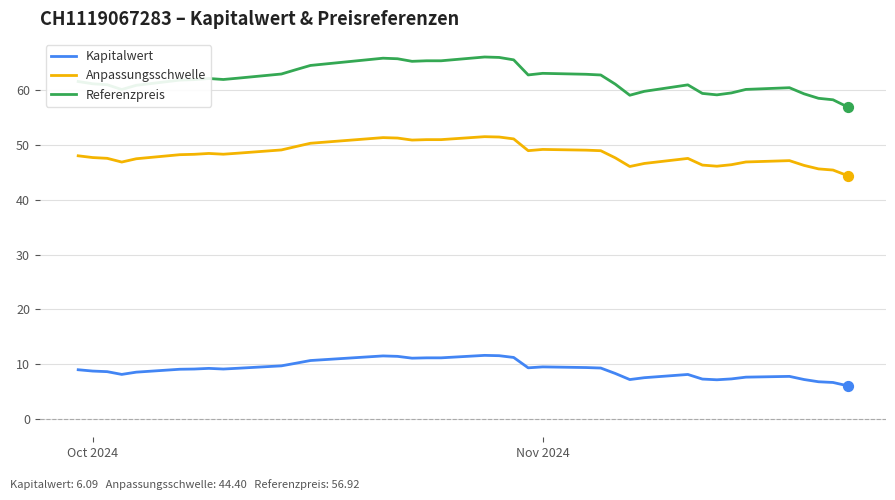

What are all the series names shown in the legend?

Kapitalwert, Anpassungsschwelle, Referenzpreis